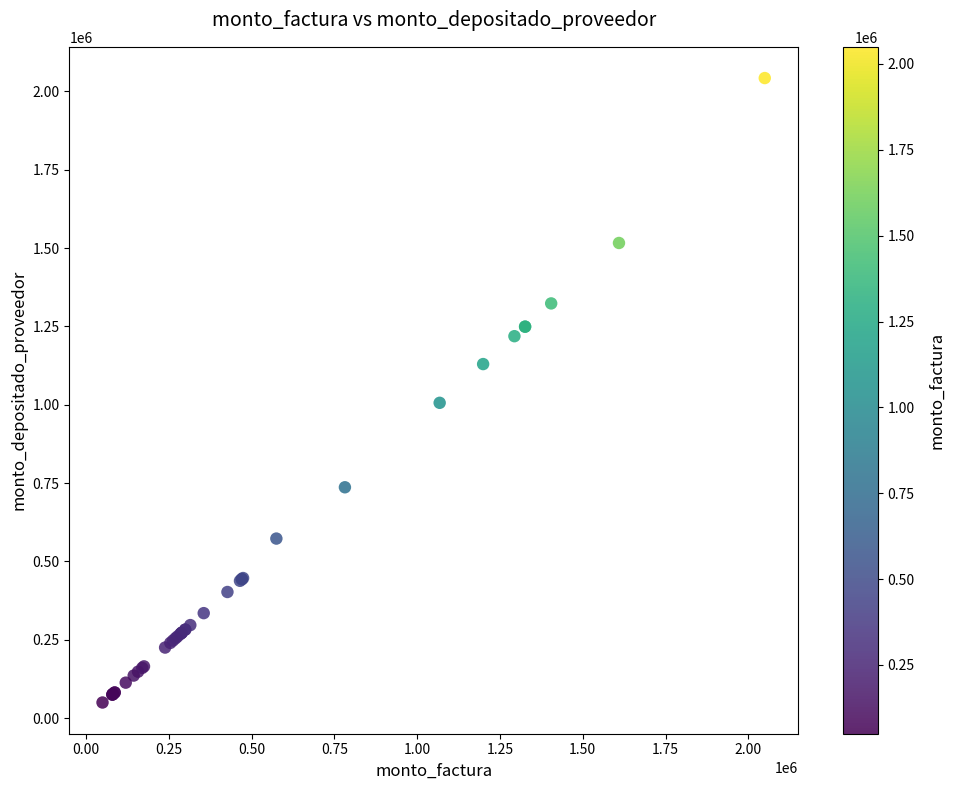

What Y value in the scatter plot is closest to 1045995?

1005979